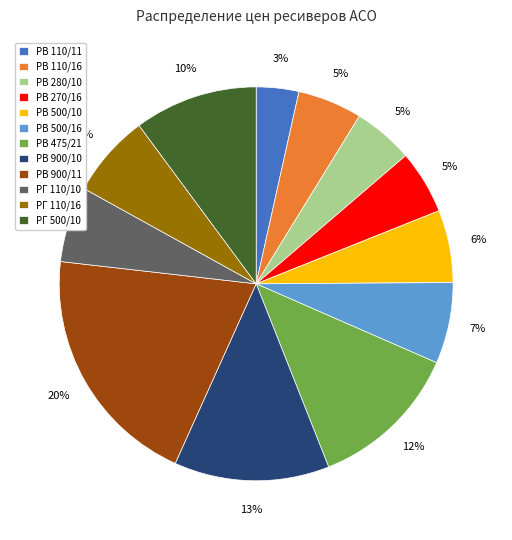

To the nearest percent, what is the average slice percentage?

8%